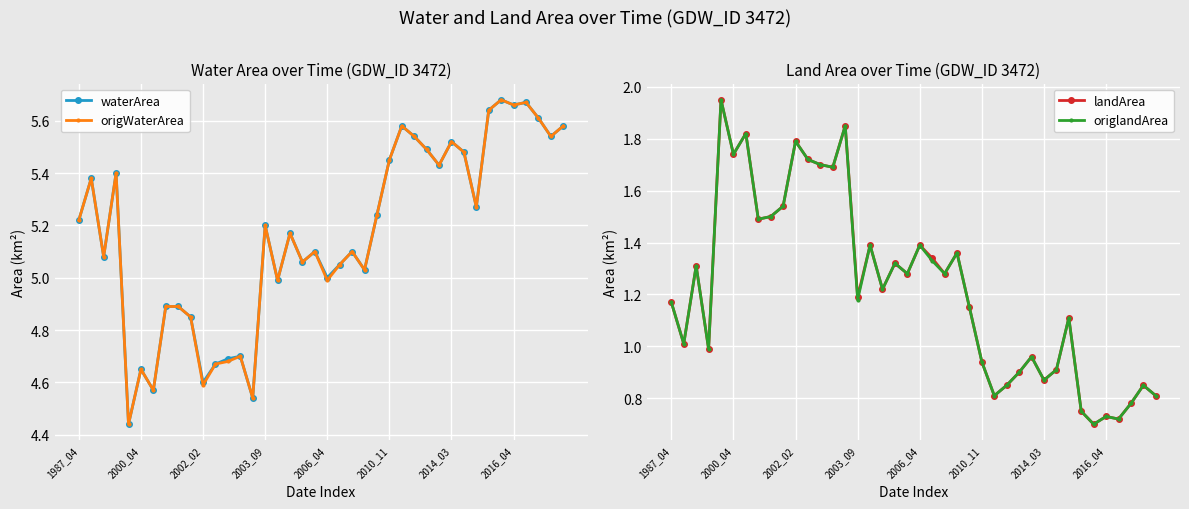

True or false: waterArea has more than 2 points higher than both neighbors.

True